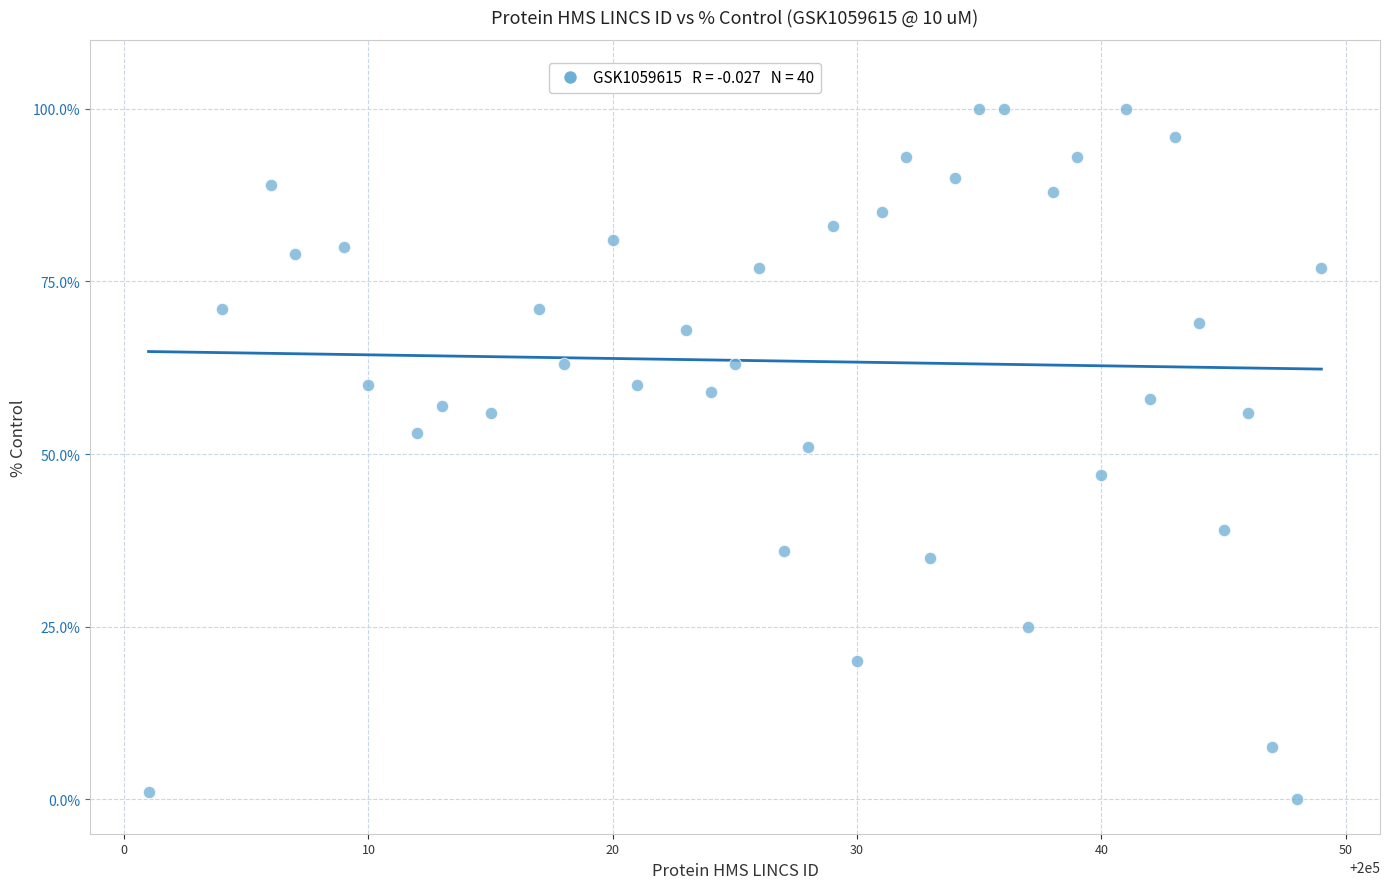

What is the range of X values (max minus min)?

48.0